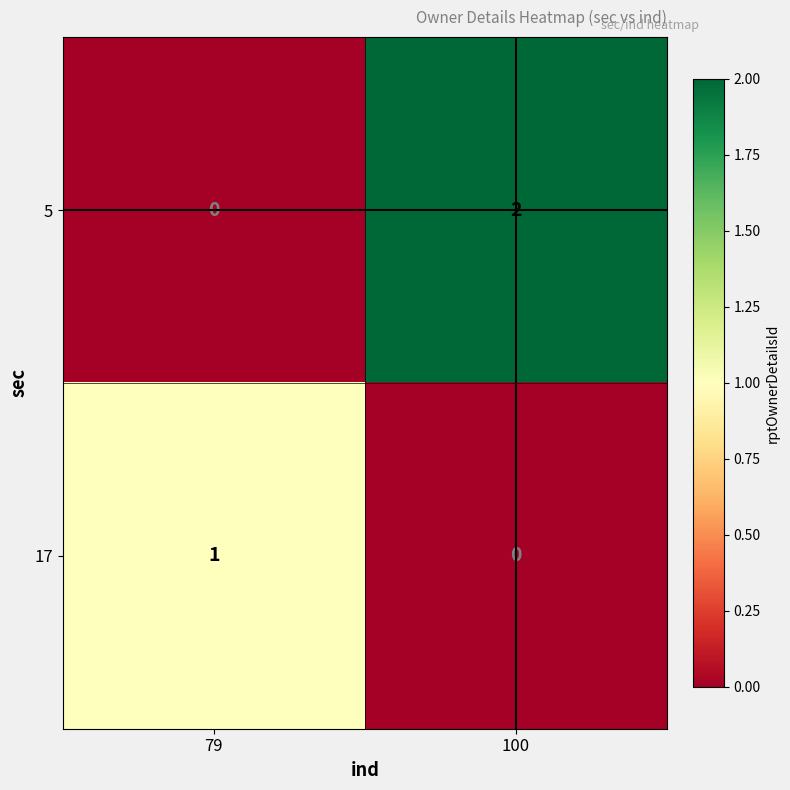

Which category has the lowest value in the 17 series?

100